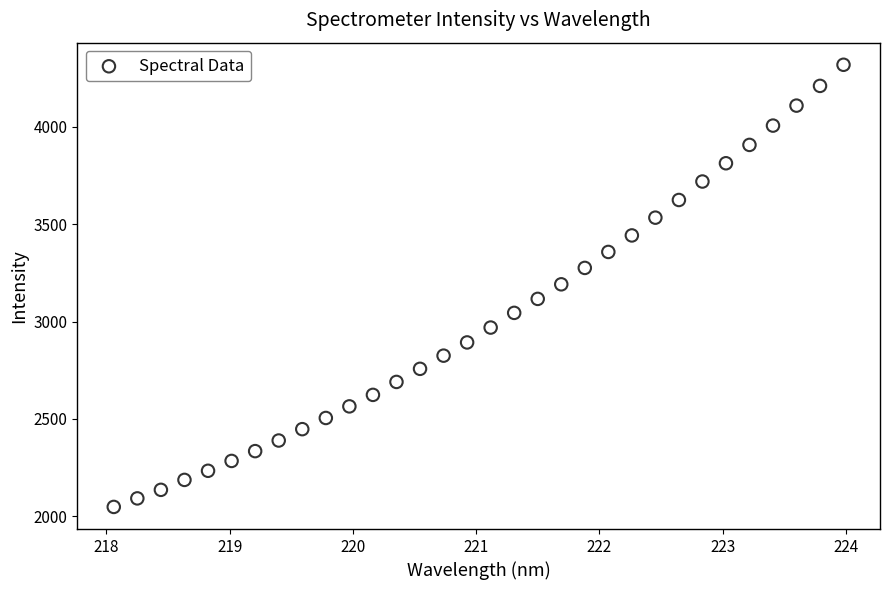

What is the range of X values (max minus min)?

5.9